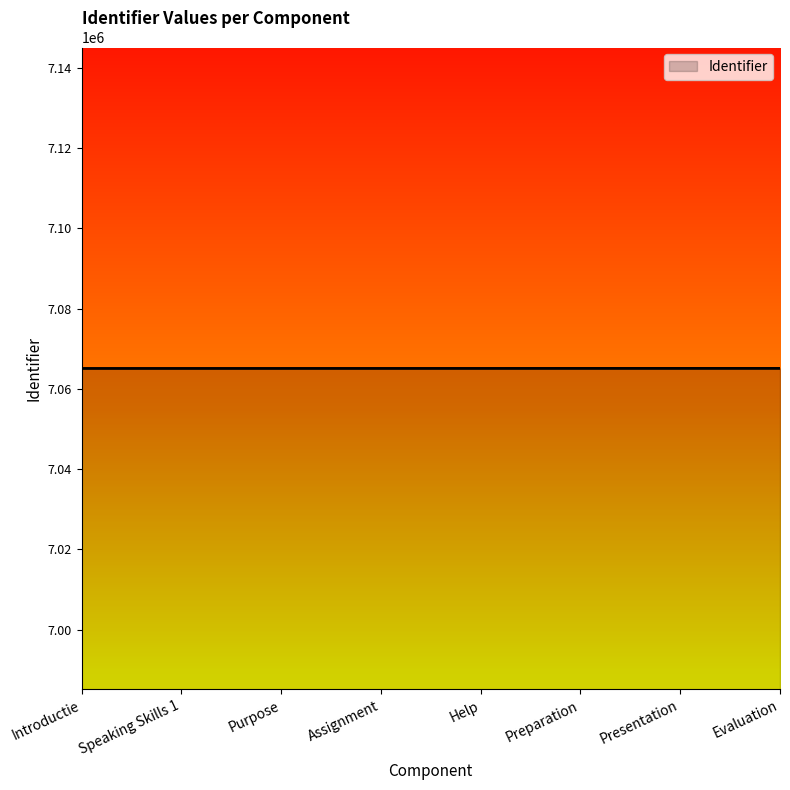

What is the sum of all values?

56520736